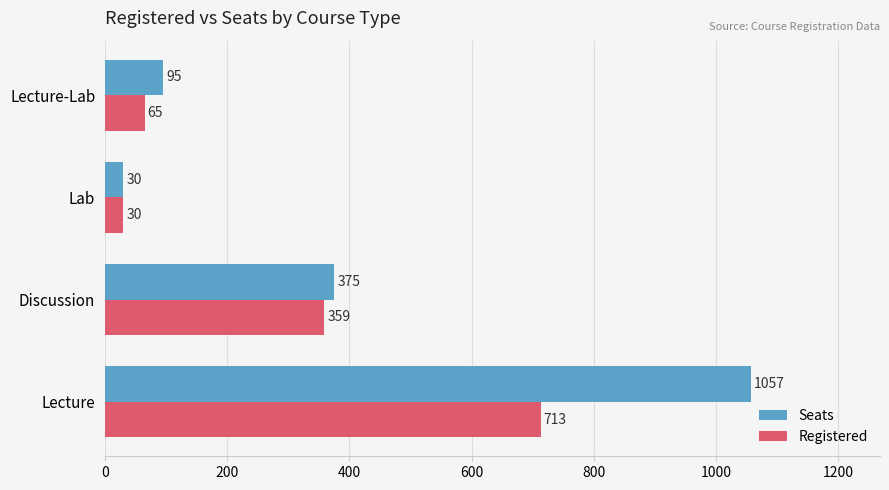

Between Lecture and Lecture-Lab, which series saw the biggest shift?

Seats